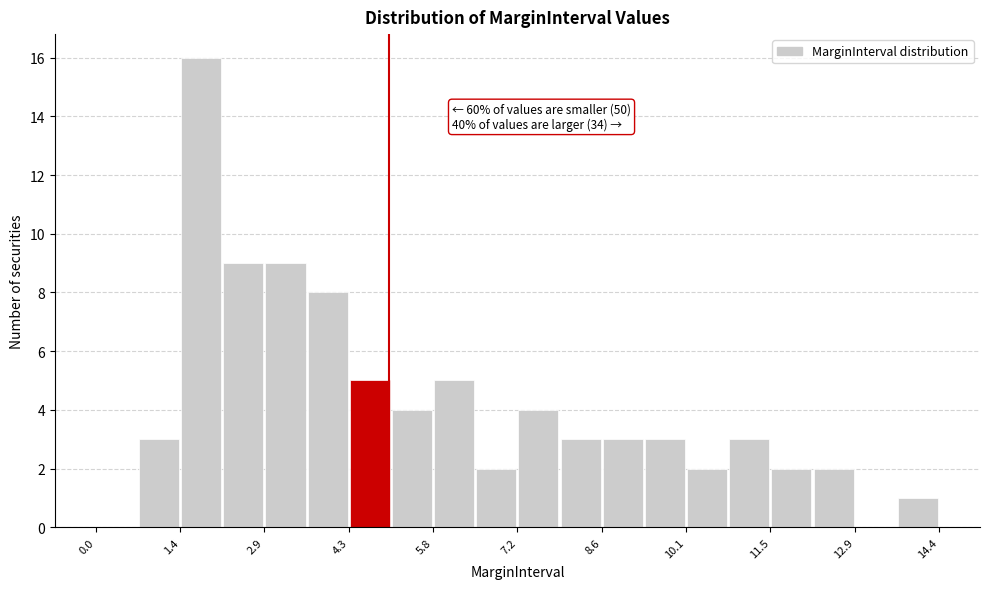

Around what value on the x-axis is the tallest bar? Give the approximate position of its centre, as read against the axis.

1.8